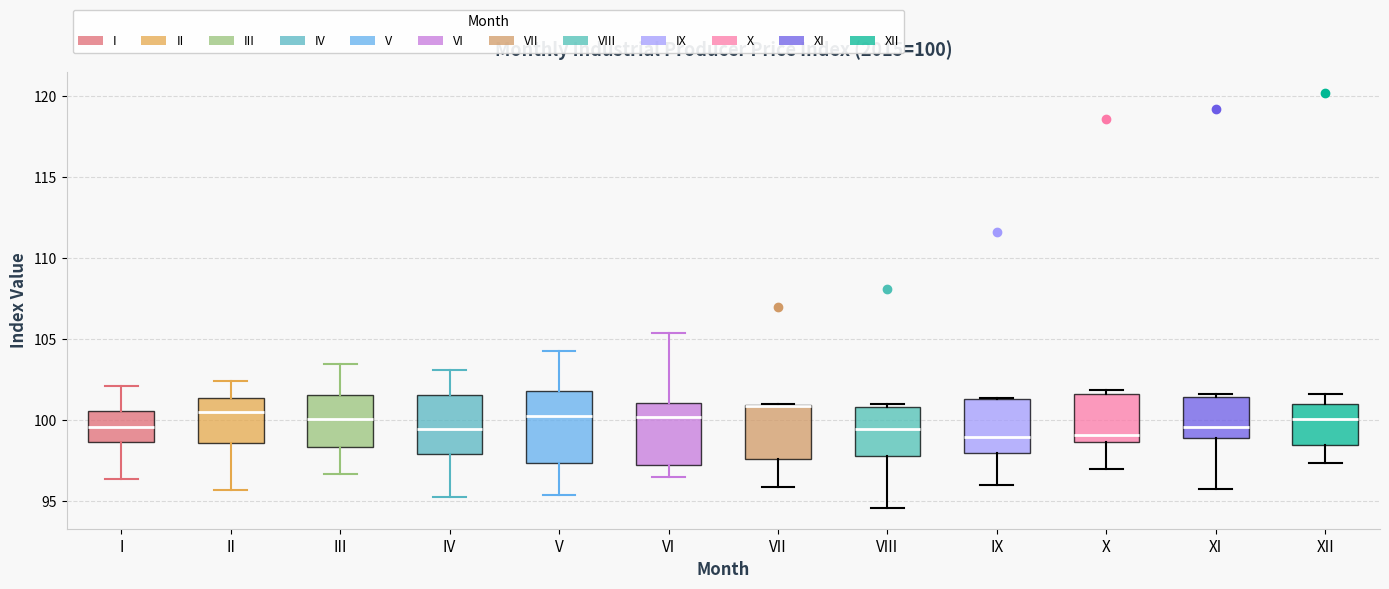

Which box is the tallest, from its lower edge to its upper edge?

V